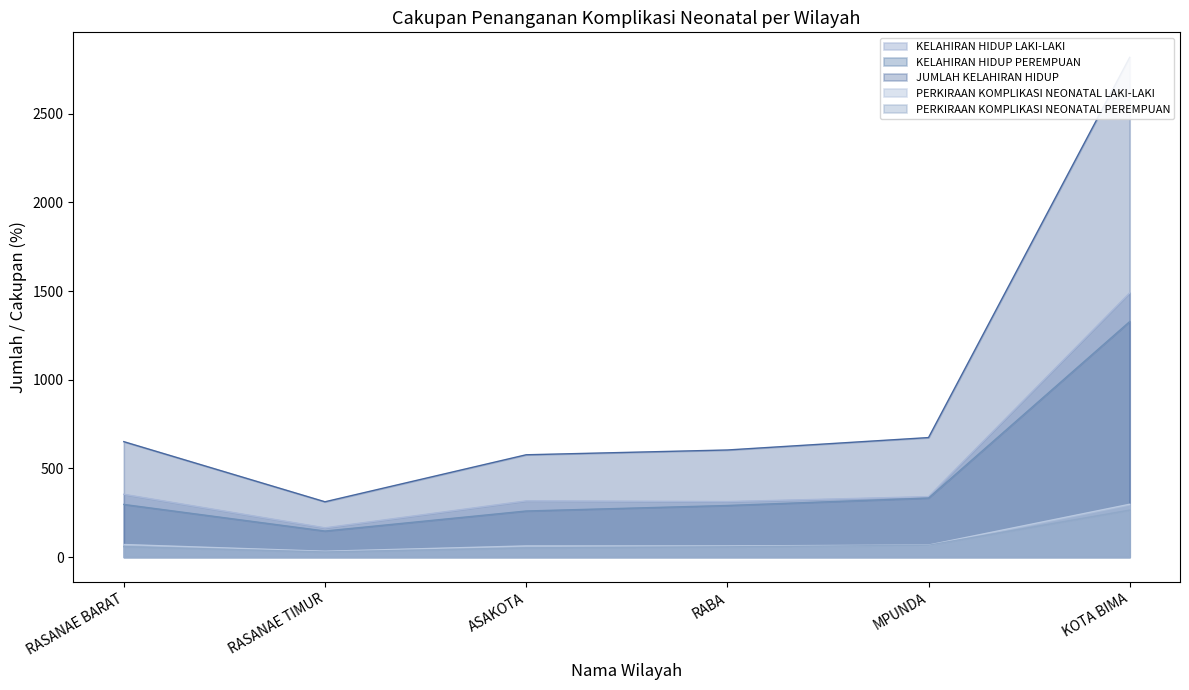

What is the label of the 5th point from the right?

RASANAE TIMUR